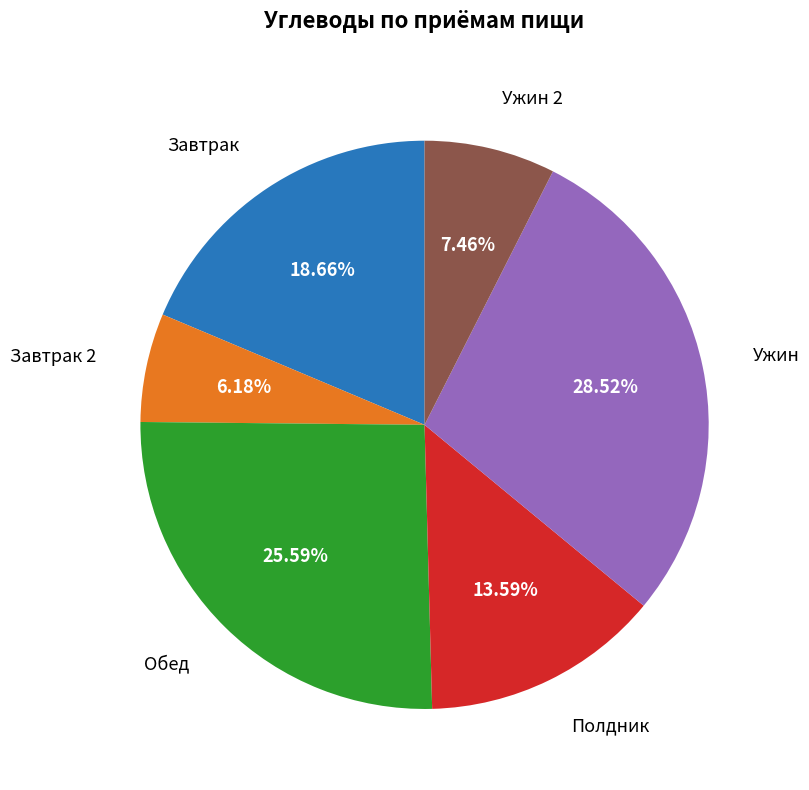

Does any single category account for the majority?

No